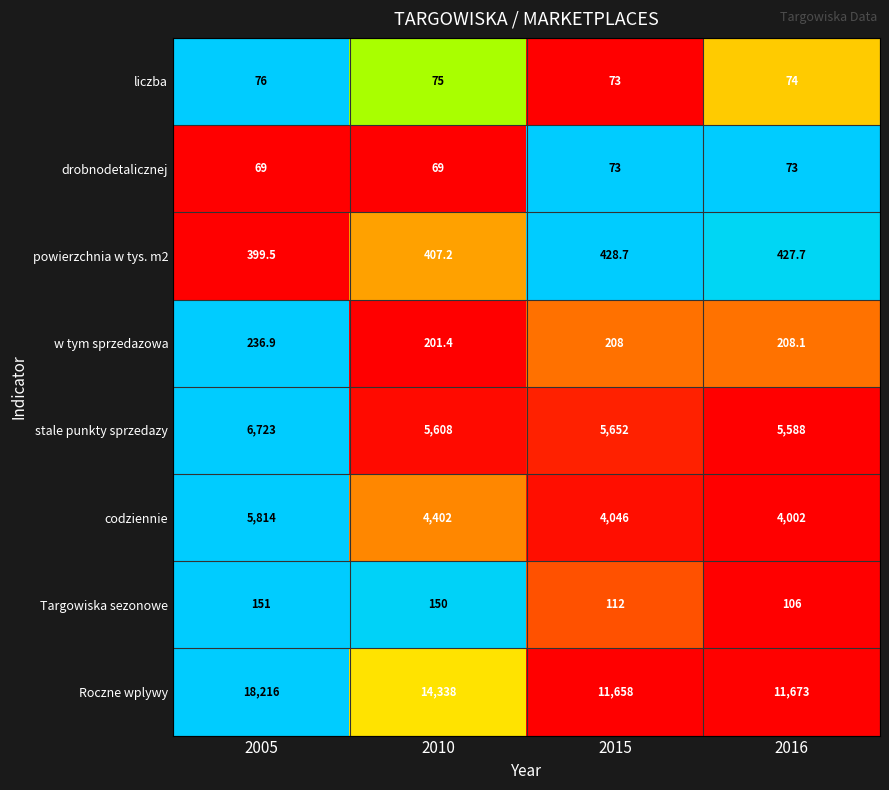

What is the sum of all stale punkty sprzedazy values?

23571.0